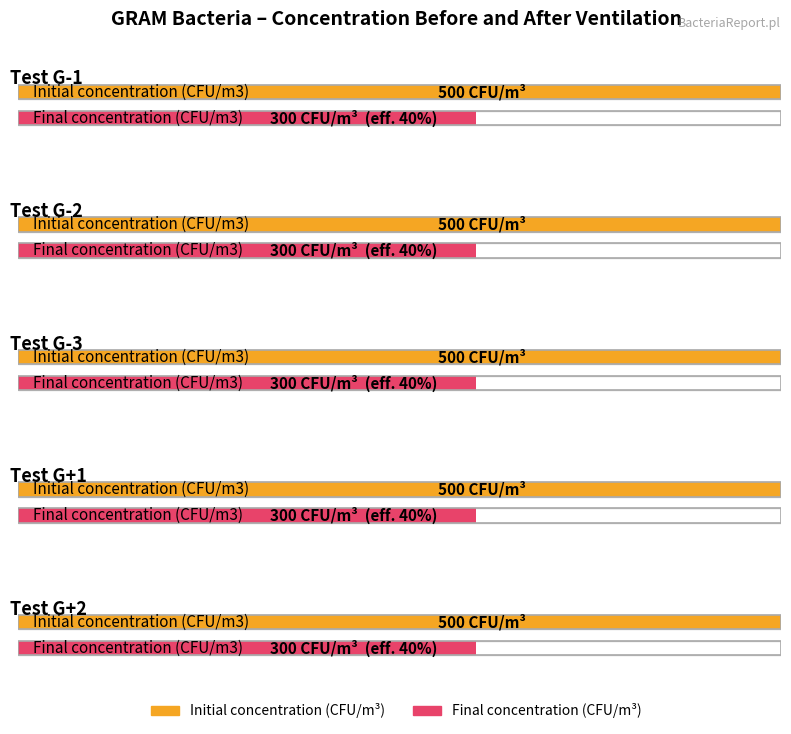

Between Test G-2 and Test G+1, which is larger?

Test G-2